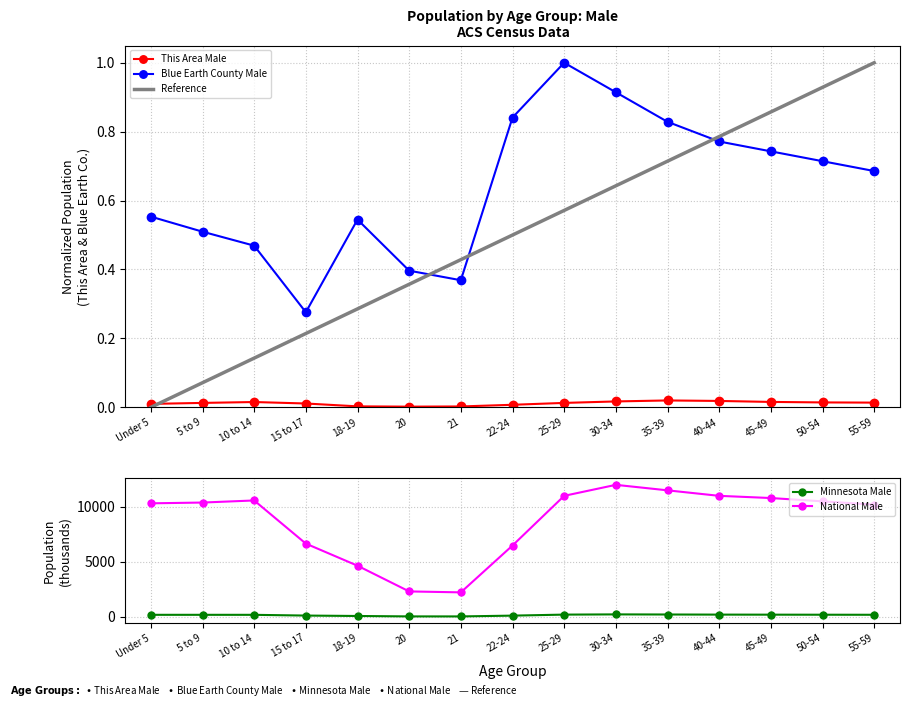

List the series in order of their peak value, lowest first.

This Area Male, Blue Earth County Male, Minnesota Male, National Male